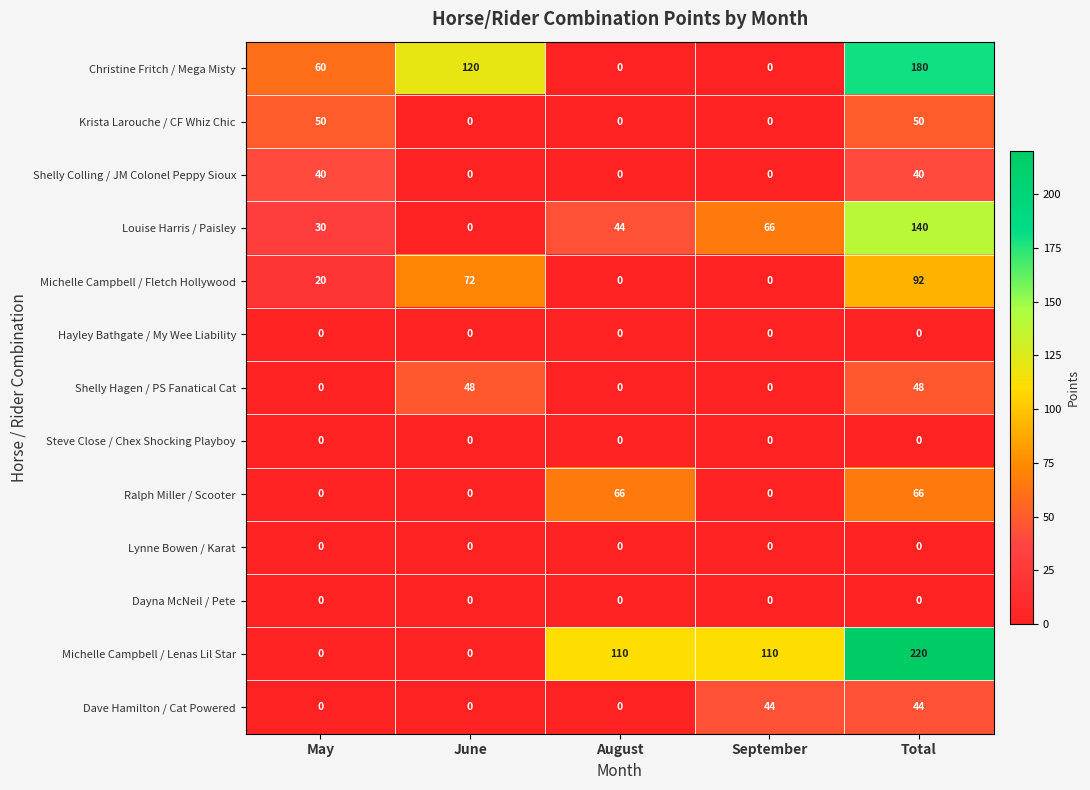

How many data points in Shelly Hagen / PS Fanatical Cat are above 0?

2